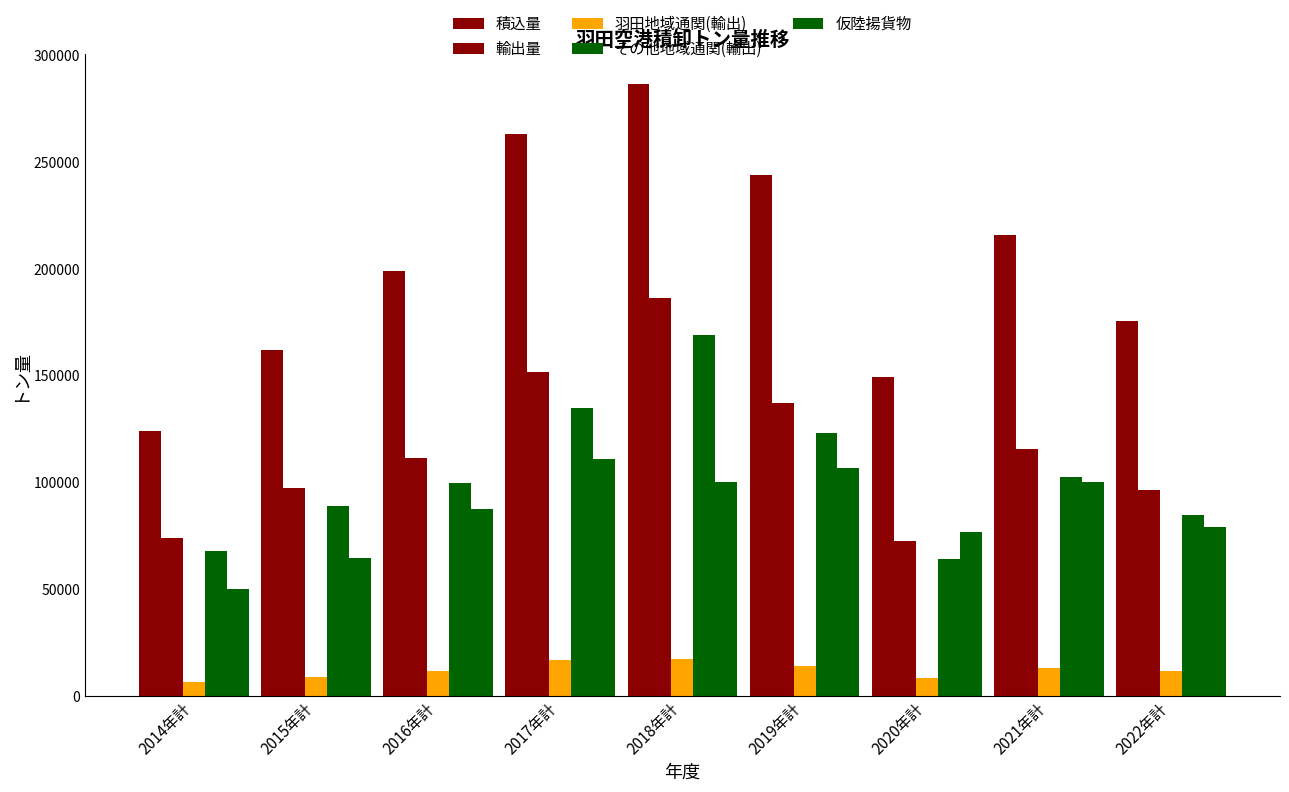

How many distinct data groups are displayed?

5